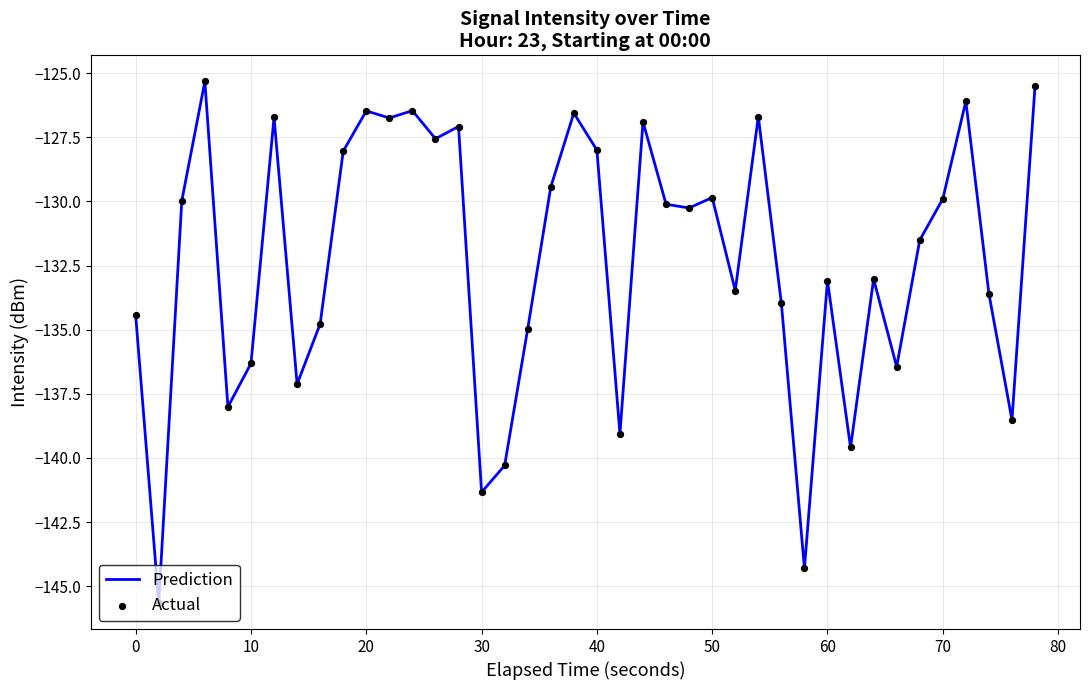

What is the smallest value displayed?

-145.7